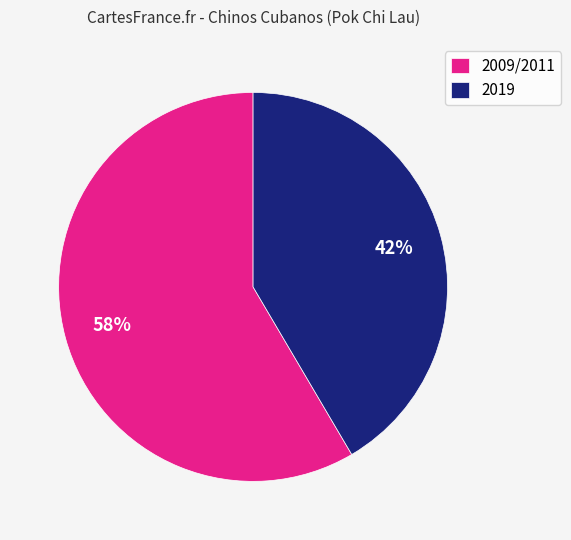

Is the sum of 2009/2011 and 2019 greater than half?

Yes